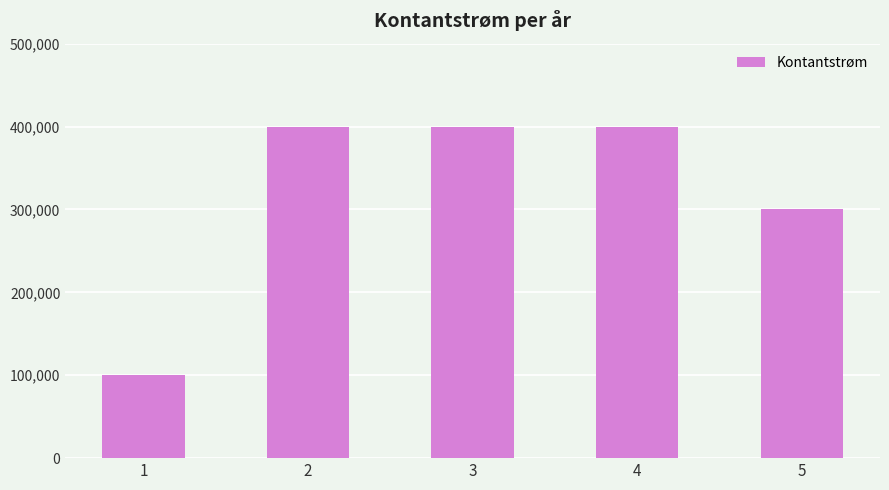

What is the maximum value shown in the chart?

400000